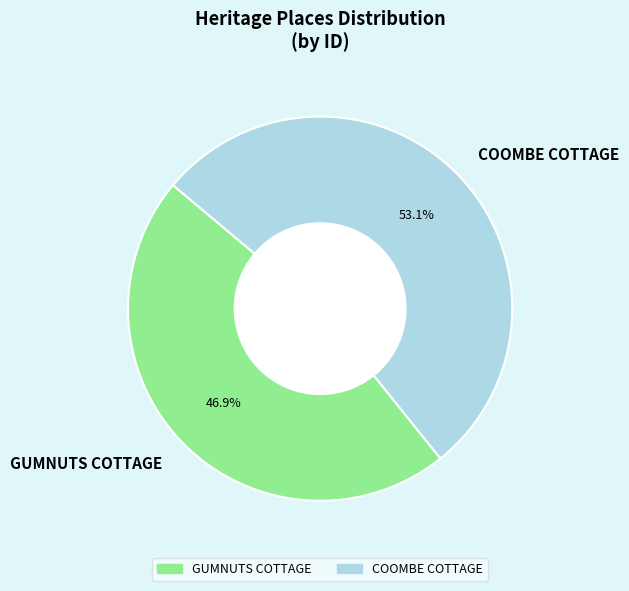

Combined, do GUMNUTS COTTAGE and COOMBE COTTAGE account for over 50%?

Yes